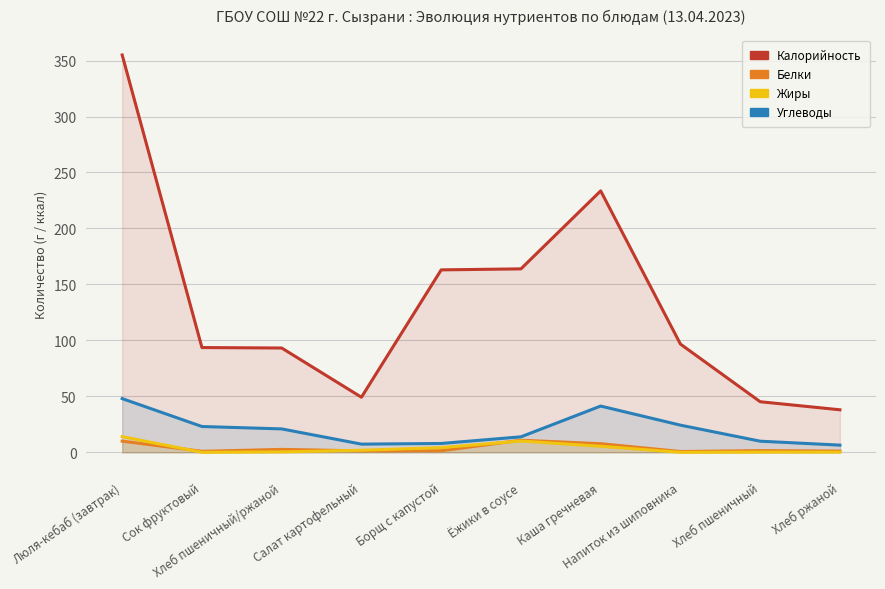

Reading right to left, list all the values displayed in this chart.

Калорийность: Хлеб ржаной=38.0	Хлеб пшеничный=45.2	Напиток из шиповника=96.7	Каша гречневая=233.6	Ёжики в соусе=163.9	Борщ с капустой=163.0	Салат картофельный=49.2	Хлеб пшеничный/ржаной=93.2	Сок фруктовый=93.6	Люля-кебаб (завтрак)=355.0
Белки: Хлеб ржаной=1.1	Хлеб пшеничный=1.5	Напиток из шиповника=0.7	Каша гречневая=7.7	Ёжики в соусе=10.8	Борщ с капустой=1.4	Салат картофельный=1.3	Хлеб пшеничный/ржаной=2.6	Сок фруктовый=0.9	Люля-кебаб (завтрак)=10.0
Жиры: Хлеб ржаной=0.2	Хлеб пшеничный=0.2	Напиток из шиповника=0.0	Каша гречневая=5.4	Ёжики в соусе=10.1	Борщ с капустой=4.2	Салат картофельный=1.8	Хлеб пшеничный/ржаной=0.4	Сок фруктовый=0.0	Люля-кебаб (завтрак)=14.0
Углеводы: Хлеб ржаной=6.4	Хлеб пшеничный=9.9	Напиток из шиповника=24.3	Каша гречневая=41.3	Ёжики в соусе=13.8	Борщ с капустой=7.9	Салат картофельный=7.3	Хлеб пшеничный/ржаной=20.9	Сок фруктовый=23.1	Люля-кебаб (завтрак)=48.0